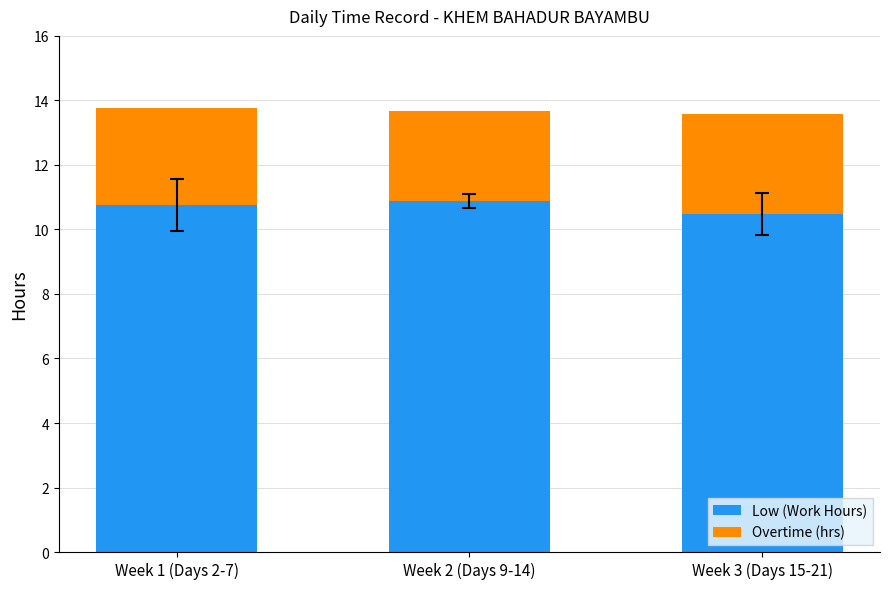

The value of Low (Work Hours) at Week 3 (Days 15-21) is 18.2. True or false?

False